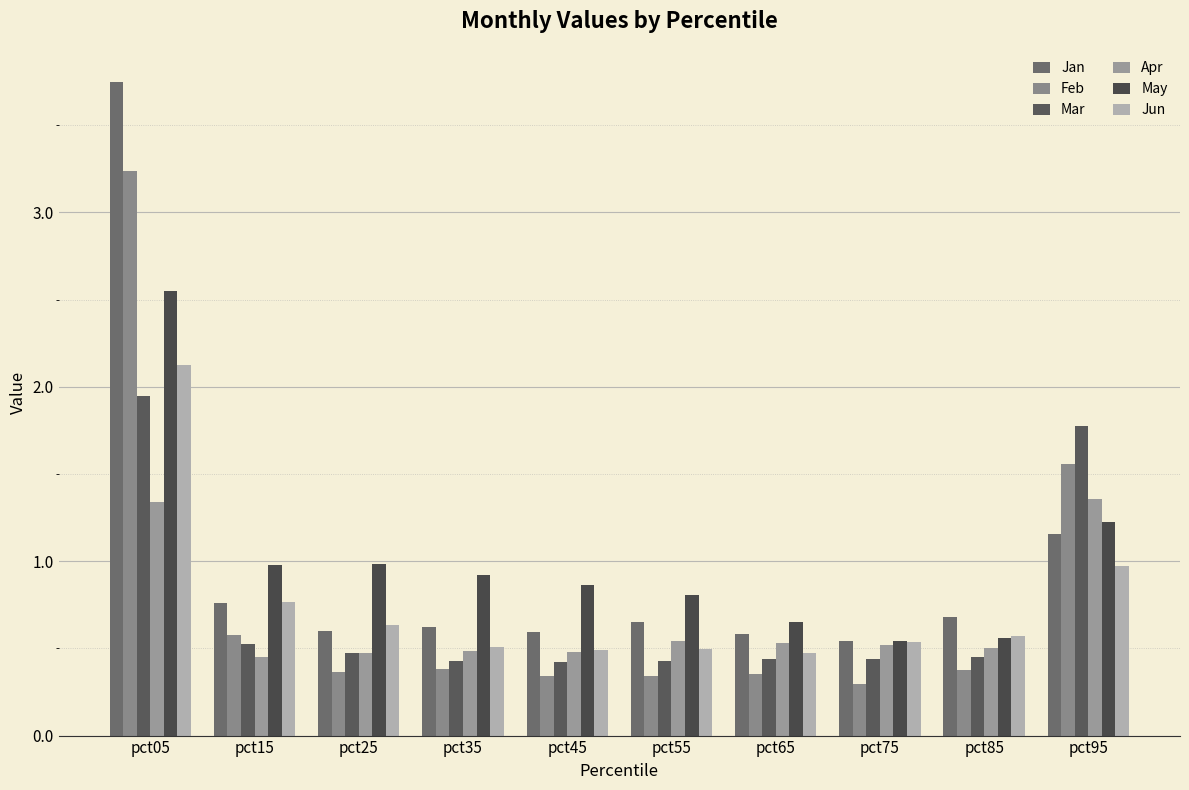

What is the sum of the Apr values at pct15 and pct35?

0.9